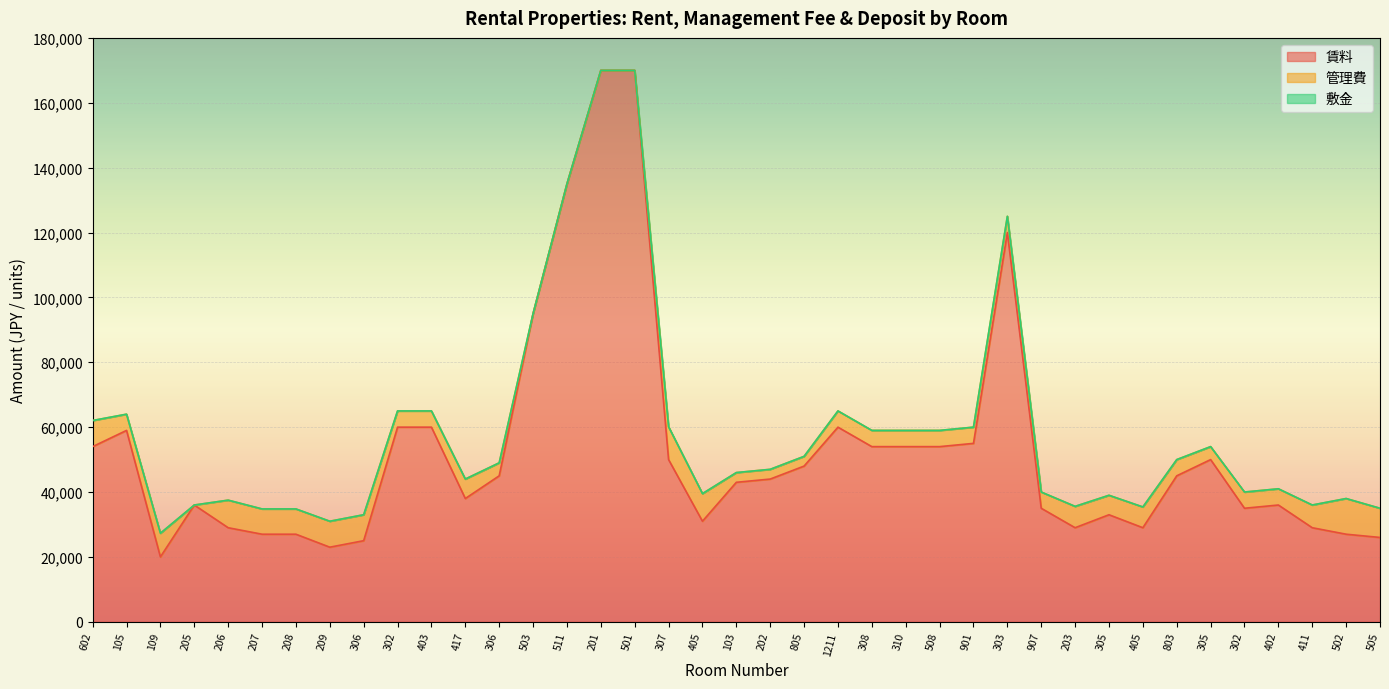

At which label is 管理費 closest to 5500?

105